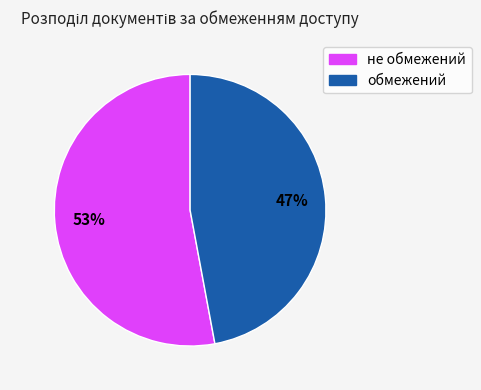

To the nearest percent, what is the average slice percentage?

50%